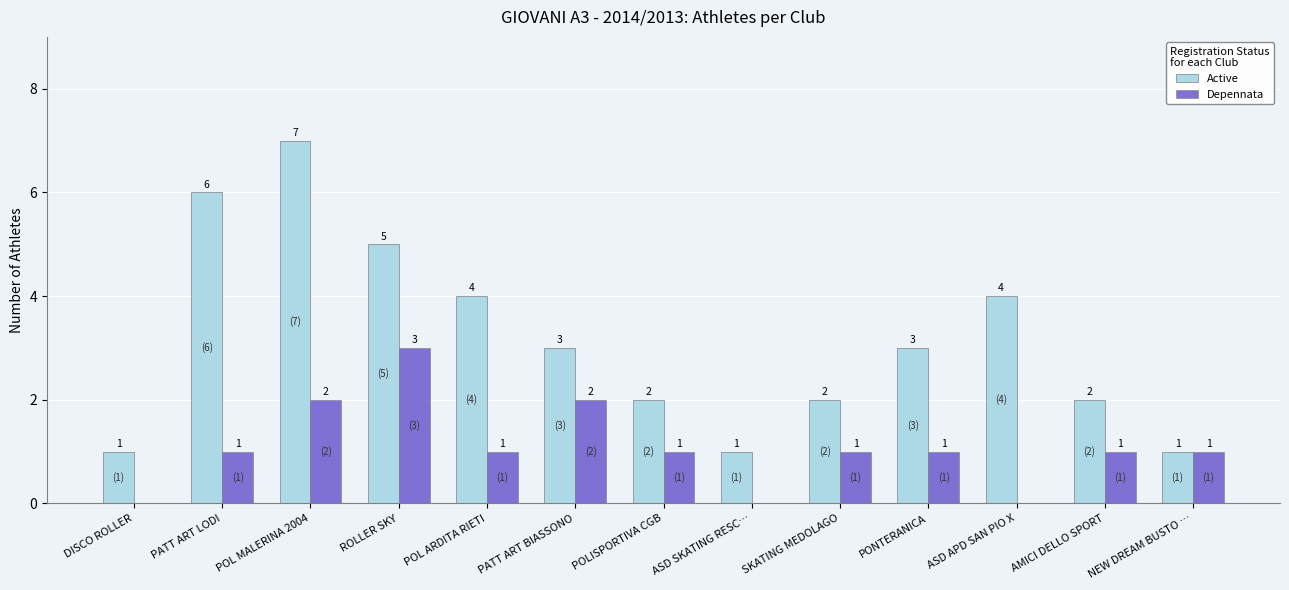

True or false: Depennata has a value of 1 at POLISPORTIVA CGB.

True